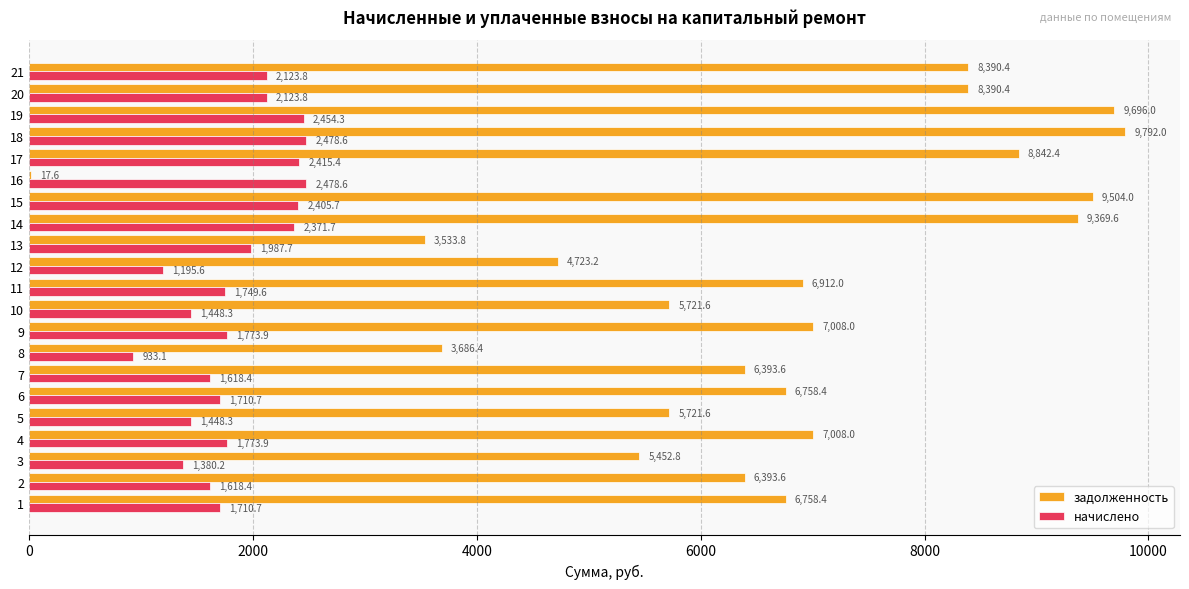

What is the total value across all series at 10?

7169.9